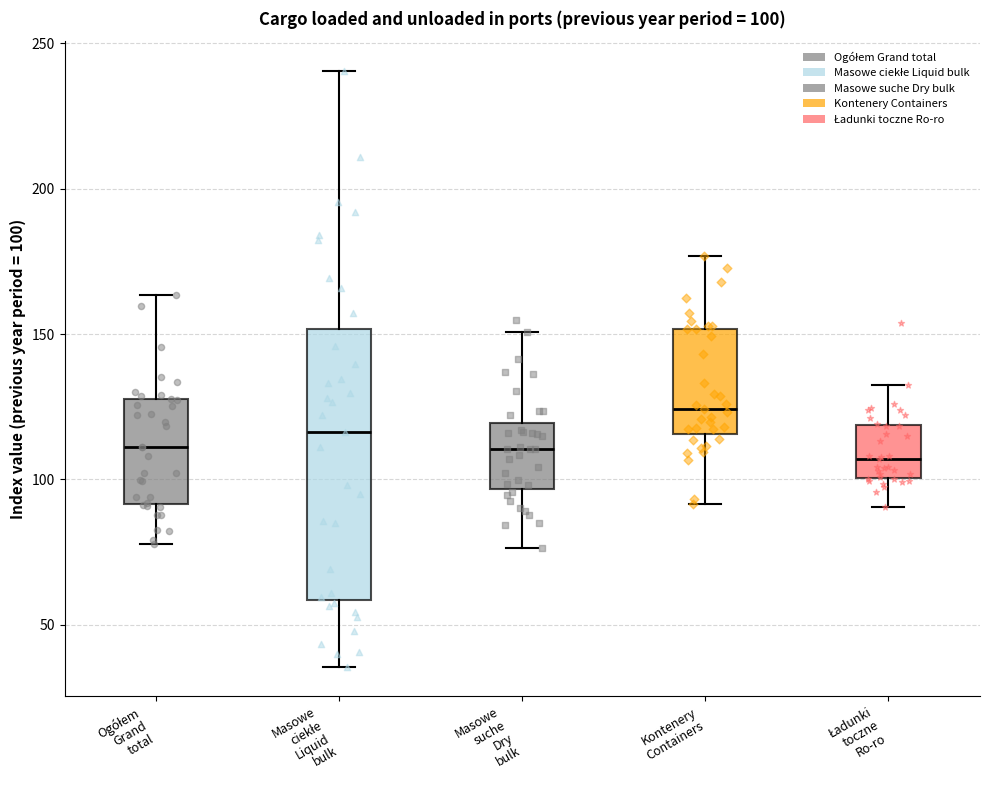

Which box is the tallest, from its lower edge to its upper edge?

Masowe ciekłe Liquid bulk